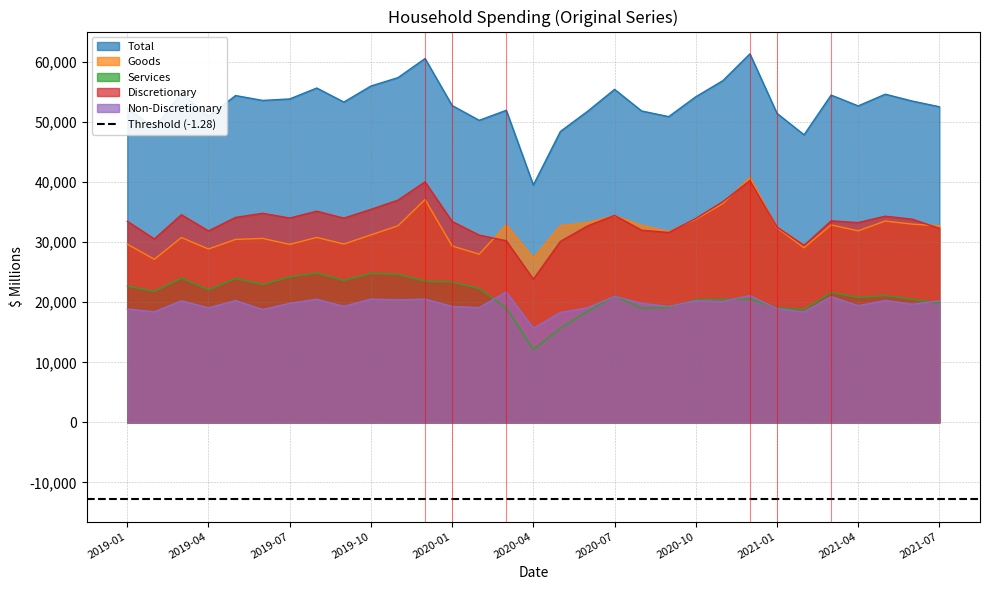

How many data points does each series have?

31